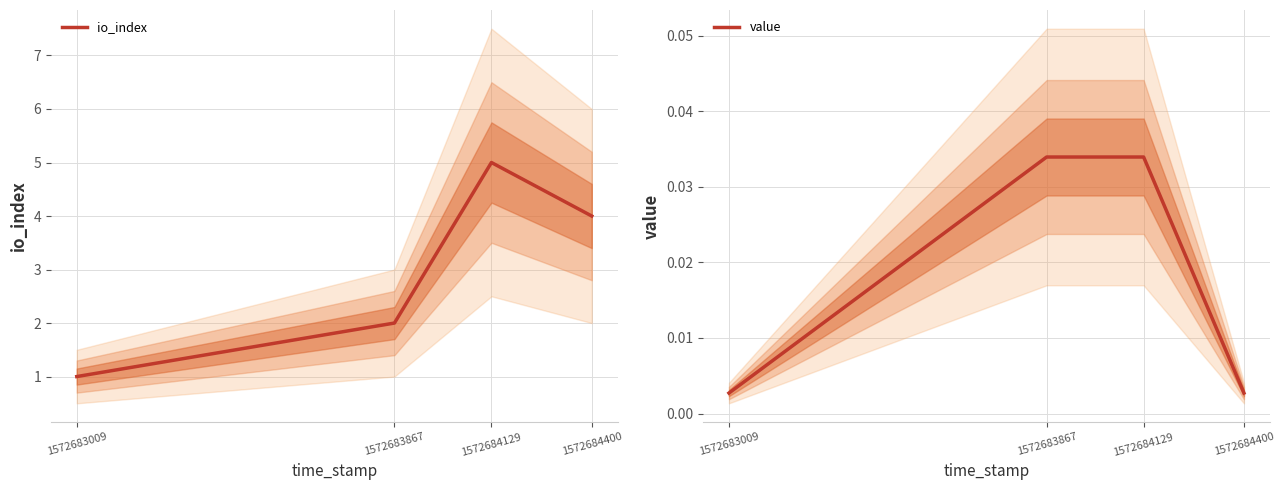

True or false: value and io_index intersect in this chart.

False